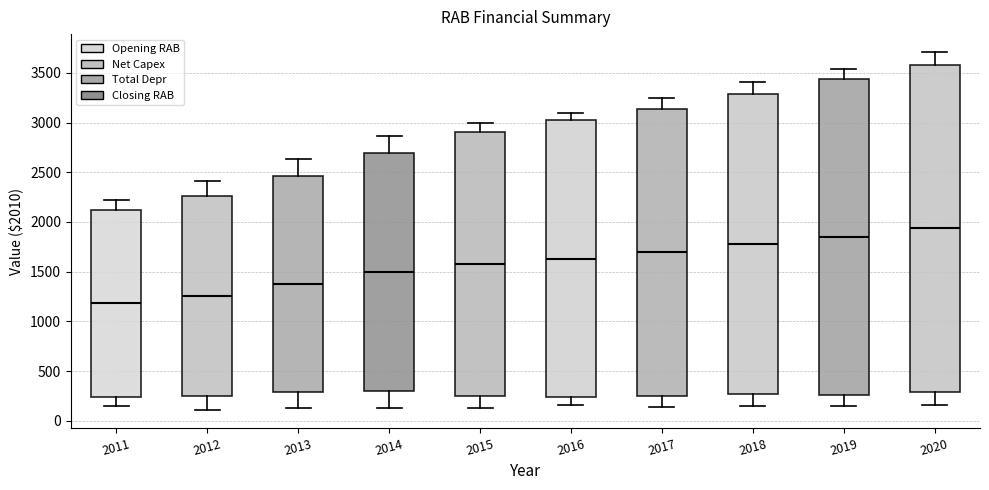

Which box's median line is the lowest?

2011